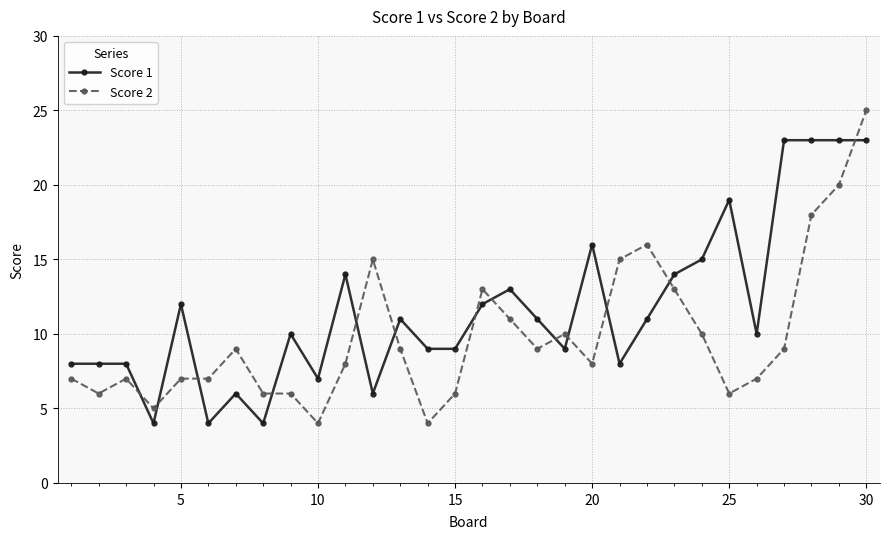

True or false: Score 2 and Score 1 intersect in this chart.

True